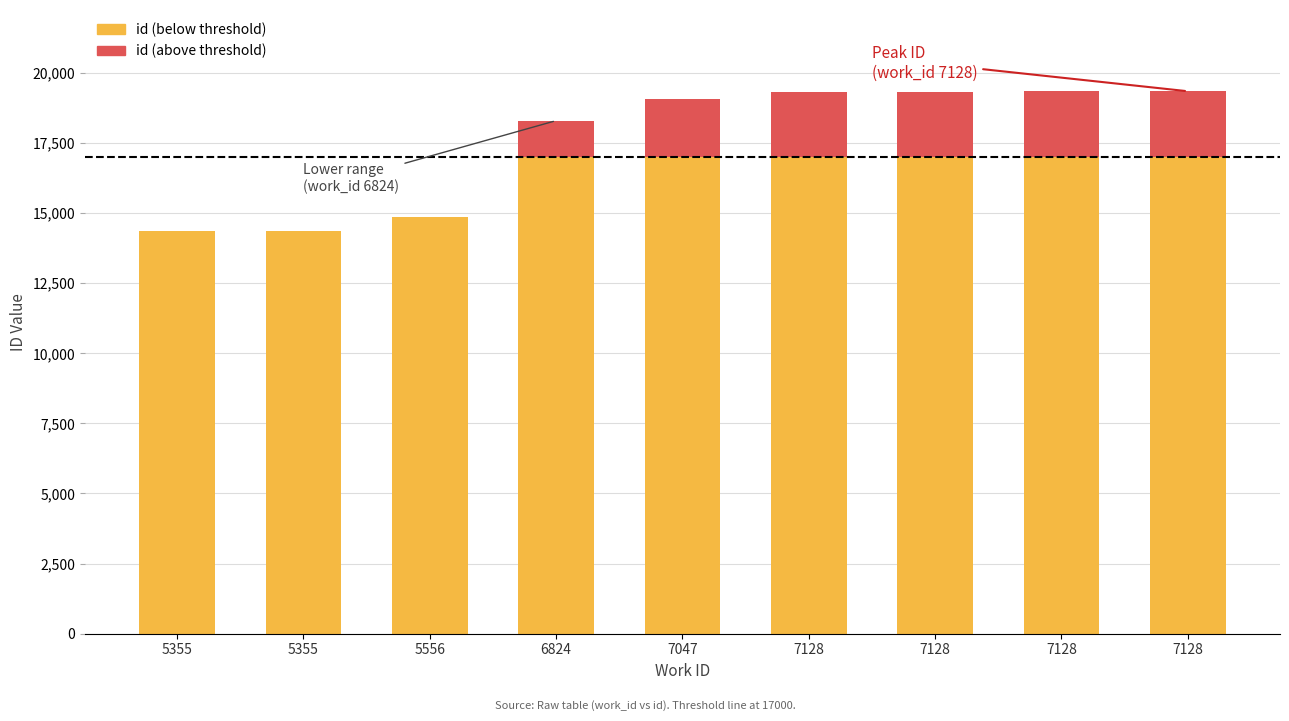

At 7128, list the series in order from smallest to largest.

id (above threshold), id (below threshold)